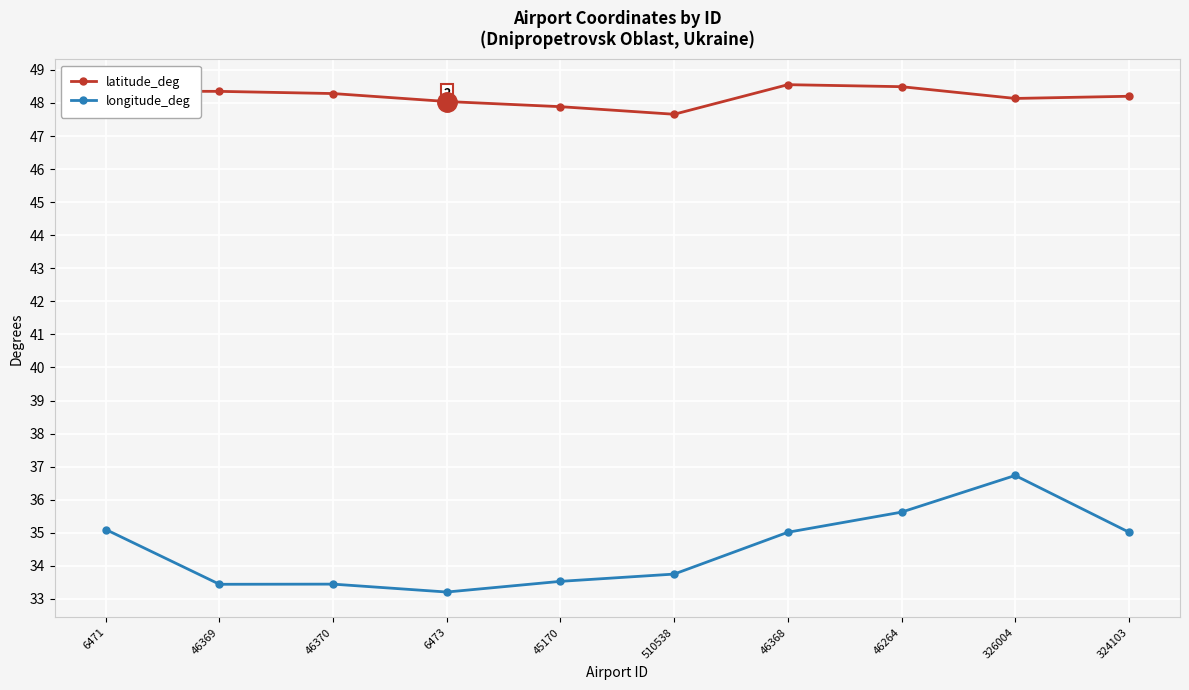

What is the value of the longitude_deg point at the 9th from the left?

36.7